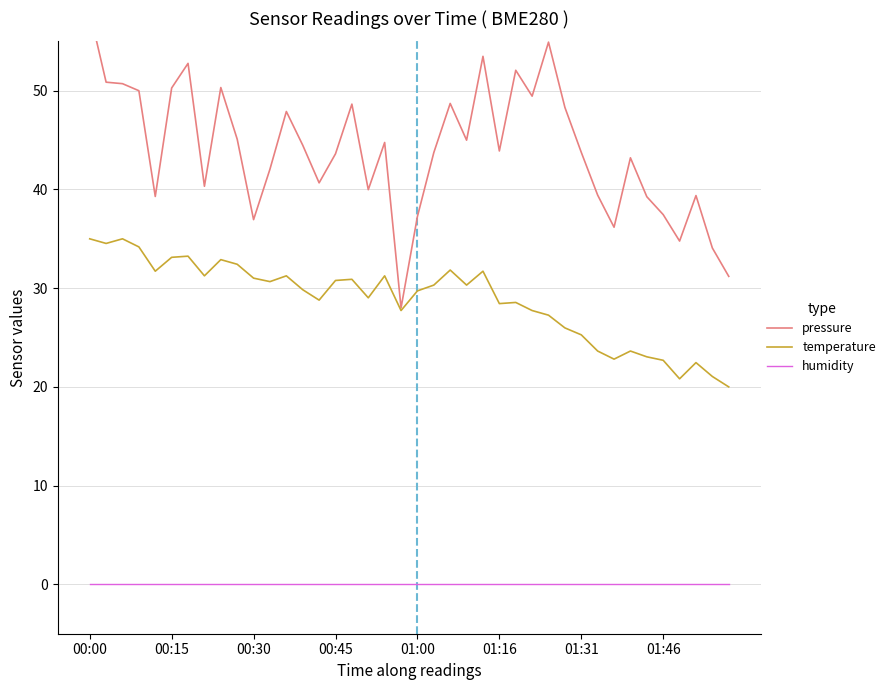

True or false: temperature and humidity intersect in this chart.

False